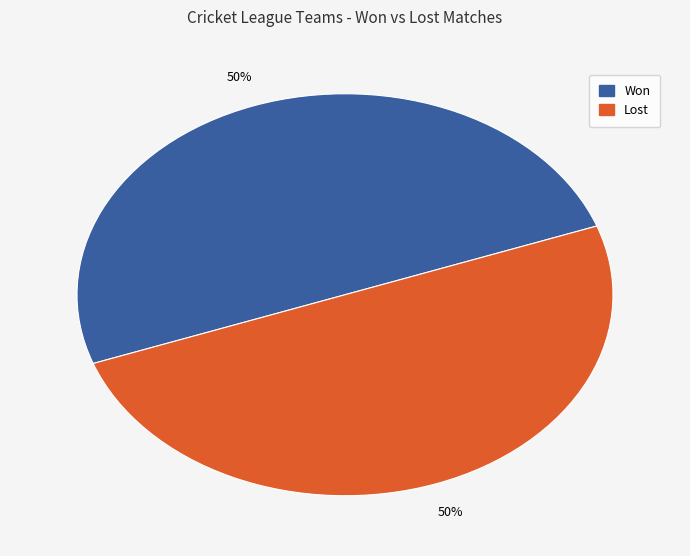

To the nearest percent, what is the average slice percentage?

50%